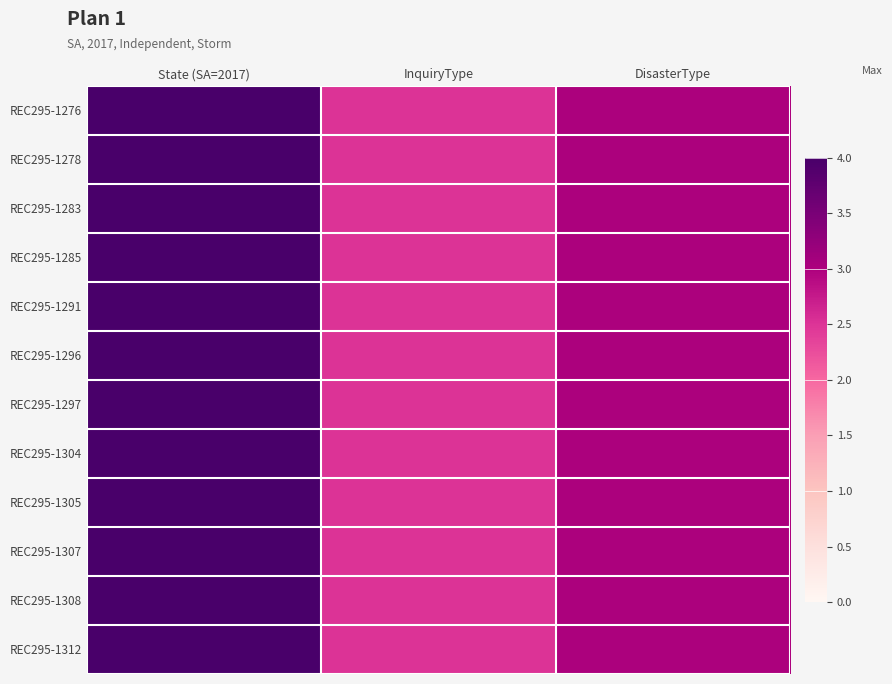

How many data points does each series have?

3